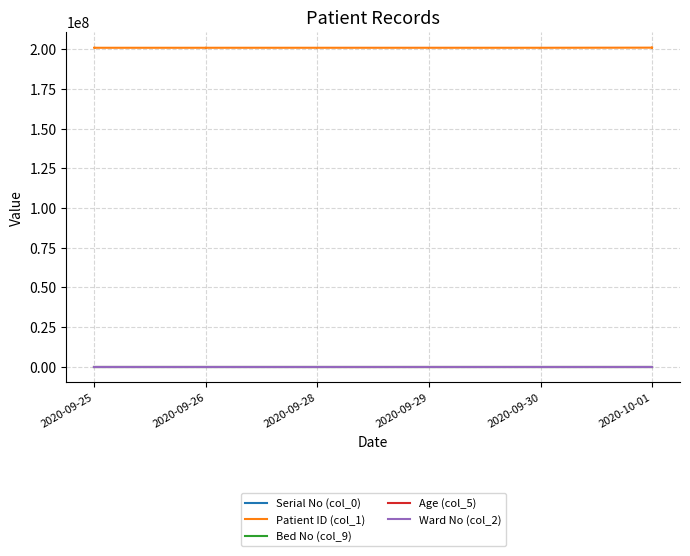

What is the label of the 5th point from the left?

2020-09-26